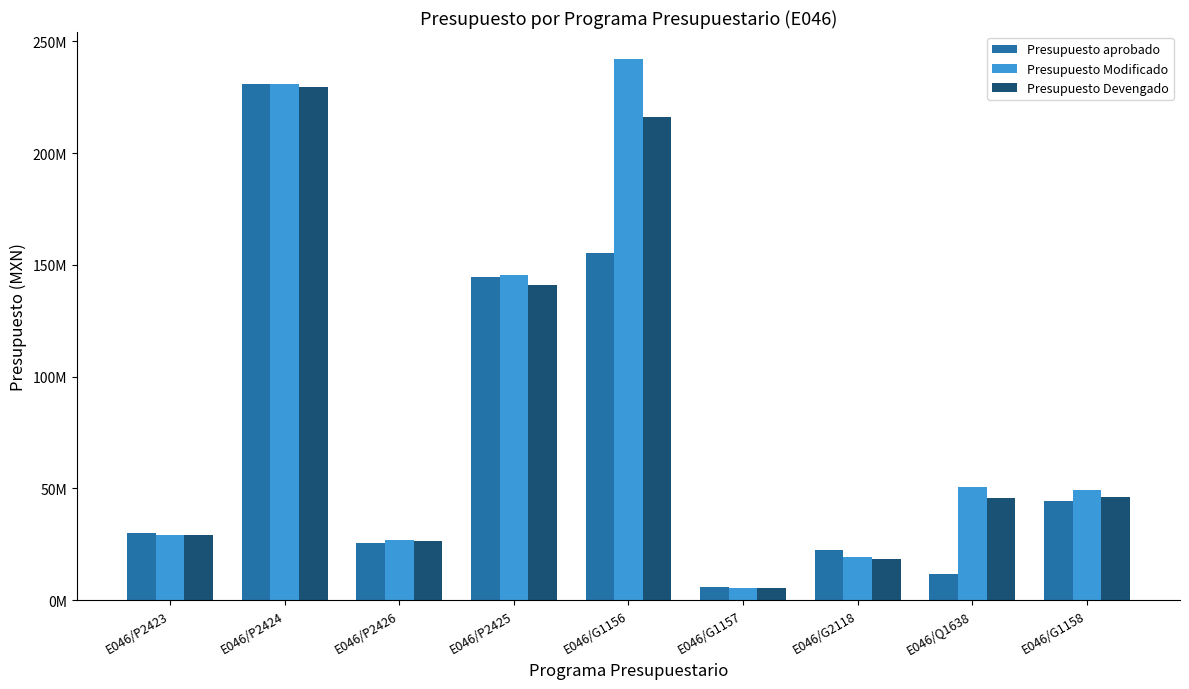

What is the average value of the Presupuesto Devengado series?

84331325.8